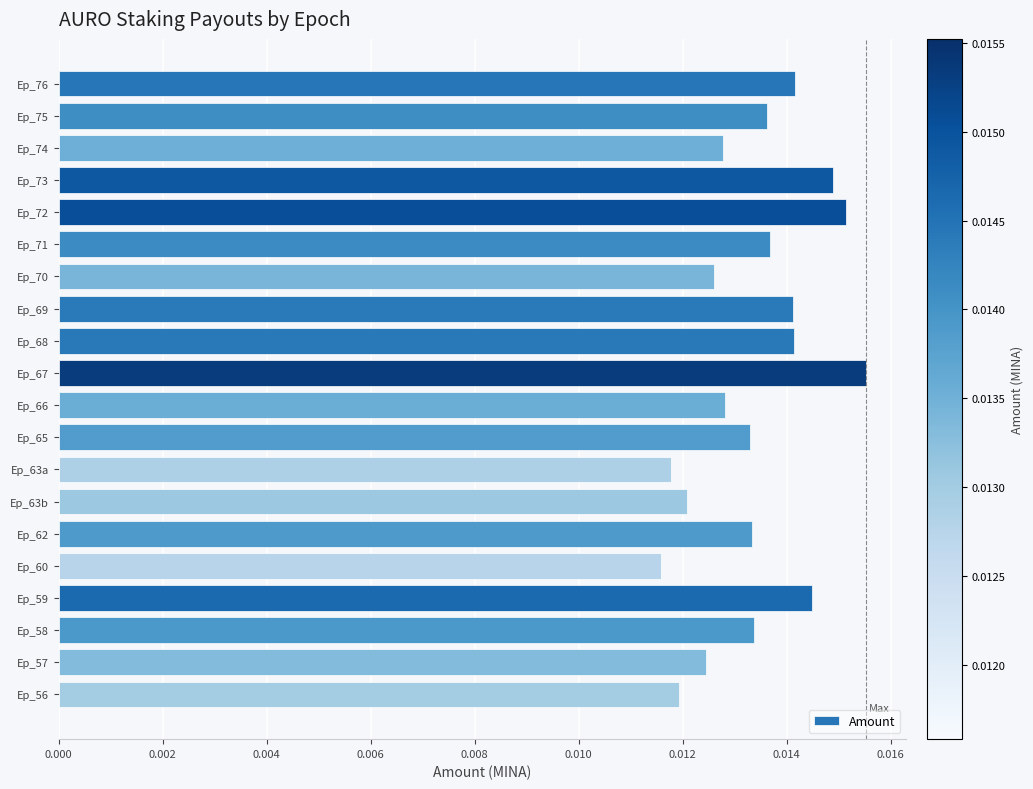

Which category has the highest value across all series?

Ep_67